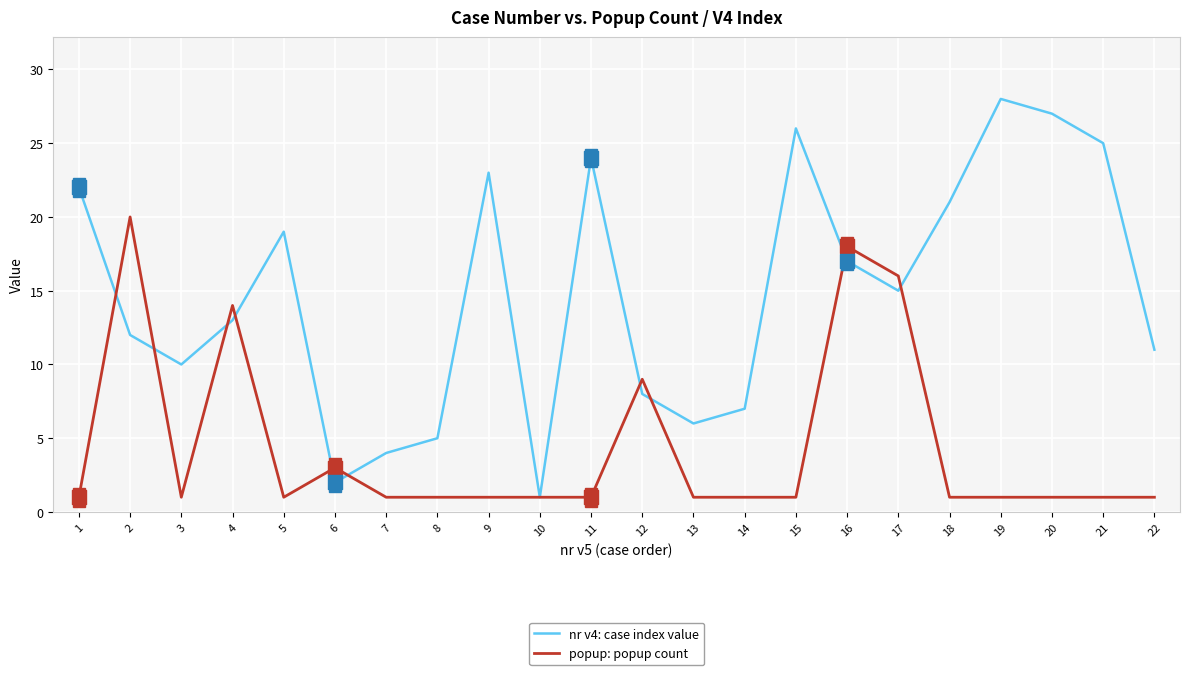

Is the value of nr v4: case index value at 13 greater than the value of popup: popup count at 2?

No